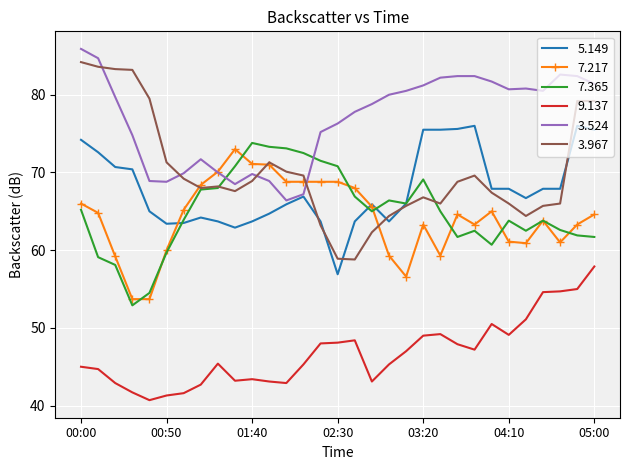

True or false: 9.137 and 7.217 cross at least once.

False